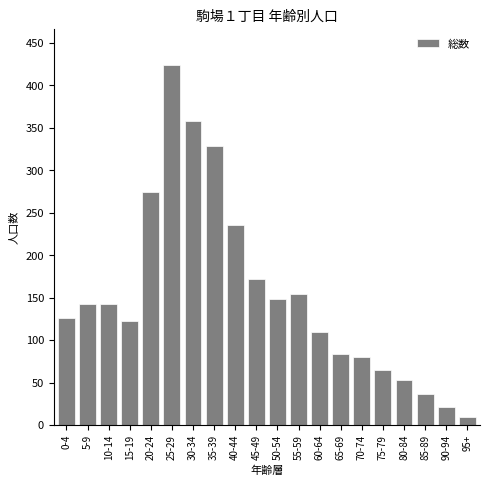

True or false: the data shows 172 at 45-49.

True